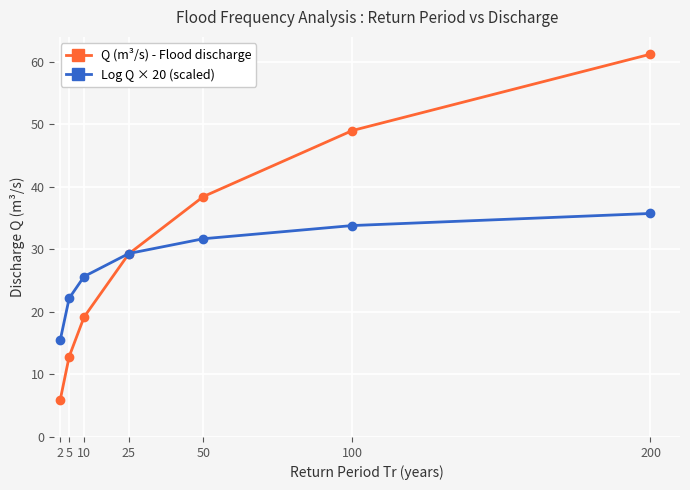

Rank the series by their maximum value, from highest to lowest.

Q (m³/s) - Flood discharge, Log Q × 20 (scaled)